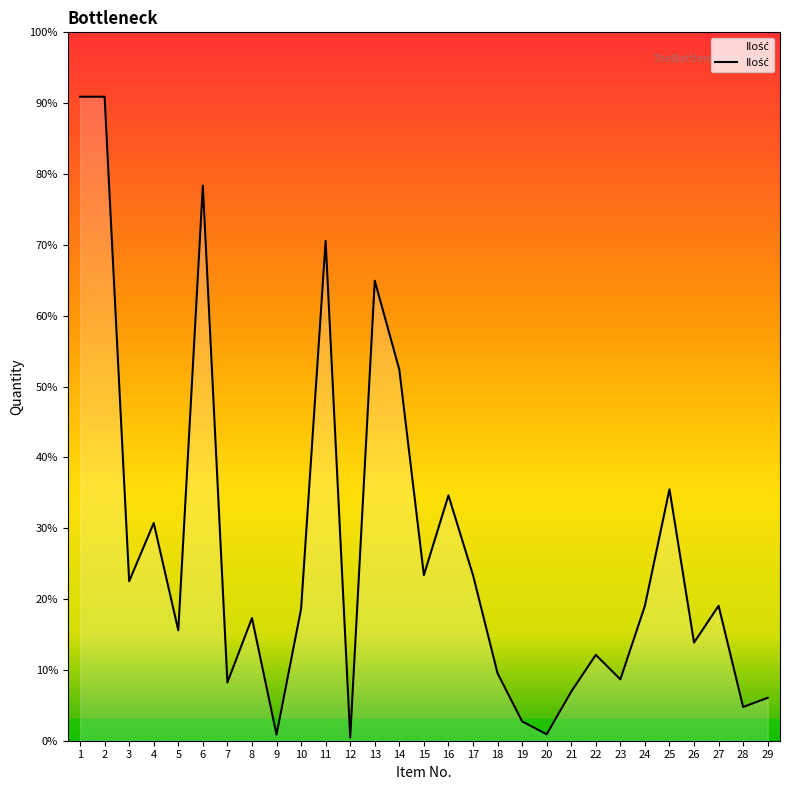

Does the chart have visible grid lines?

No